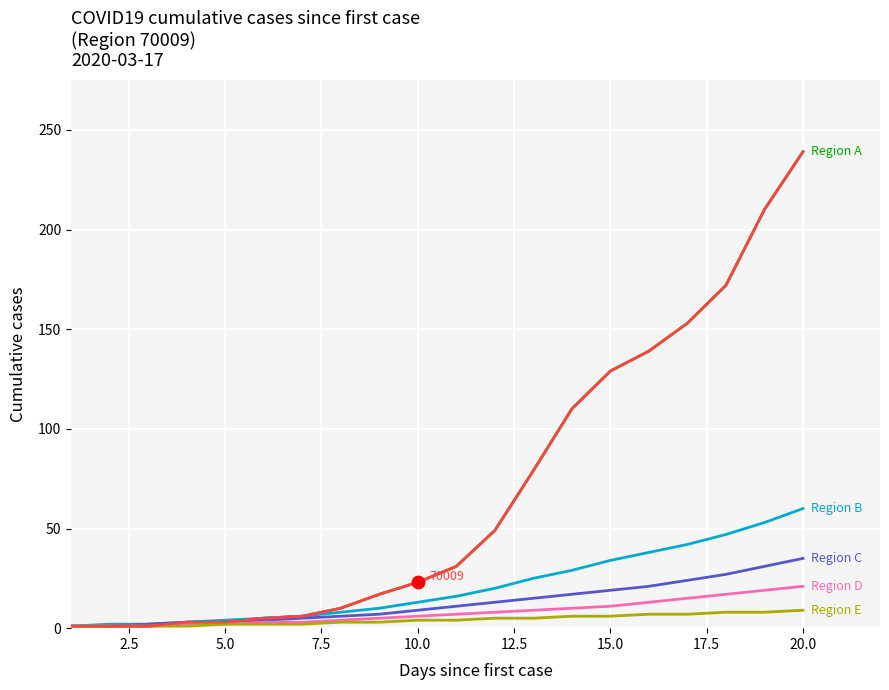

Does the chart have visible grid lines?

Yes